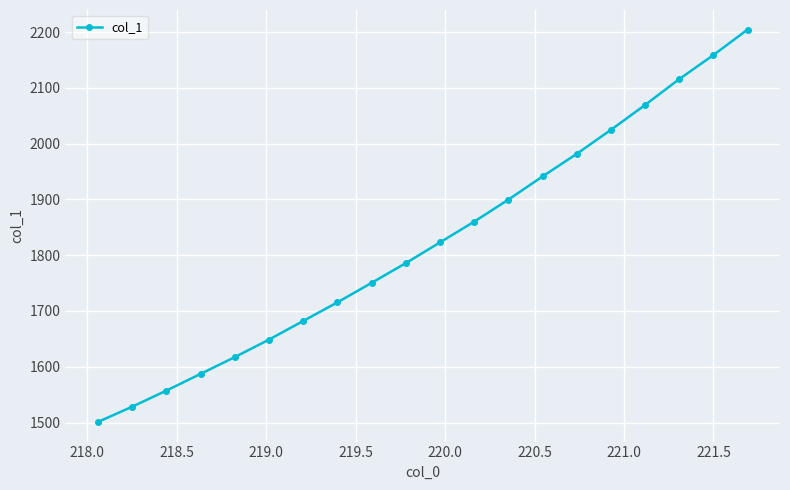

What is the smallest value displayed?

1501.0